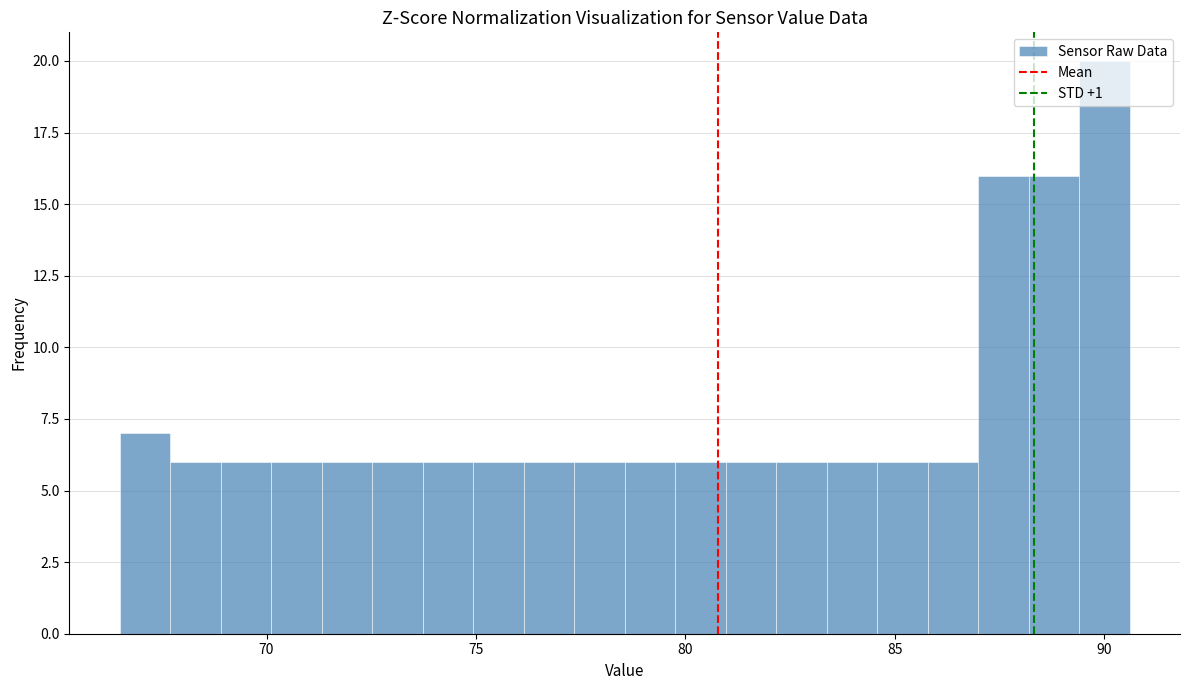

Around what value on the x-axis is the tallest bar? Give the approximate position of its centre, as read against the axis.

90.0